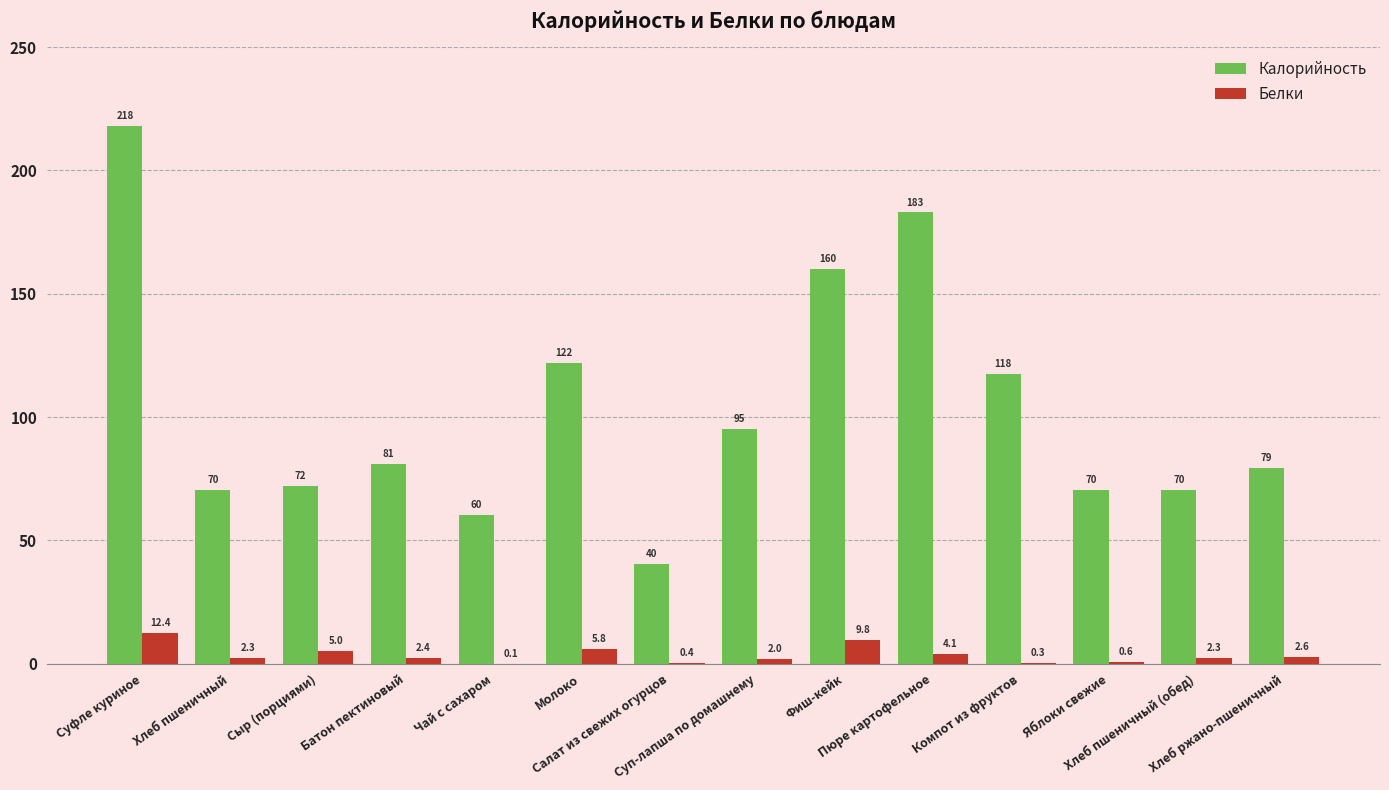

At which category is the sum across all series the highest?

Суфле куриное